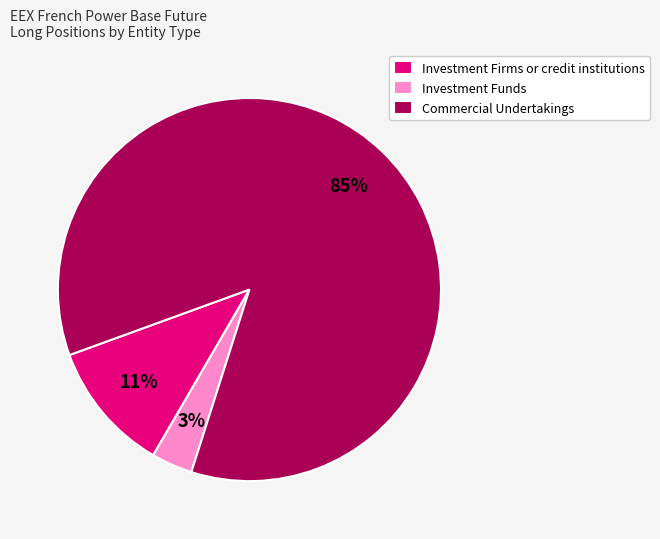

Combined, do Investment Funds and Investment Firms or credit institutions account for over 50%?

No